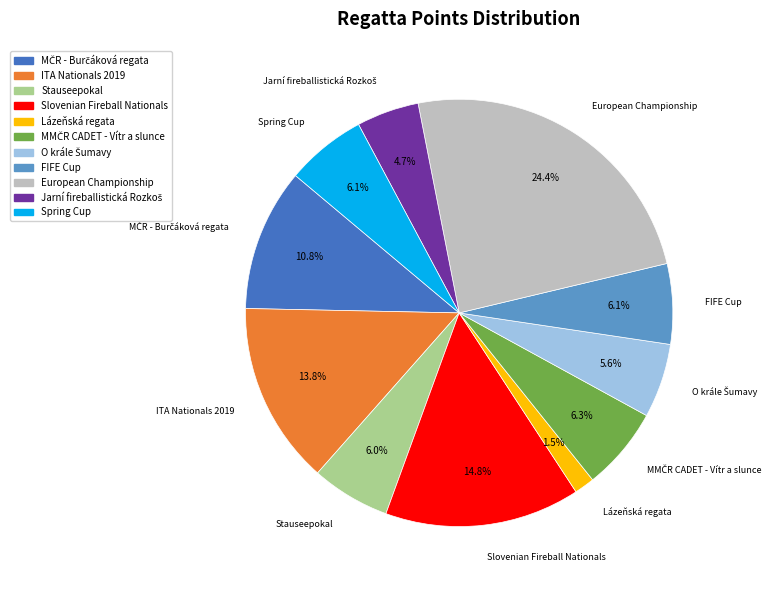

How many segments does this pie chart have?

11